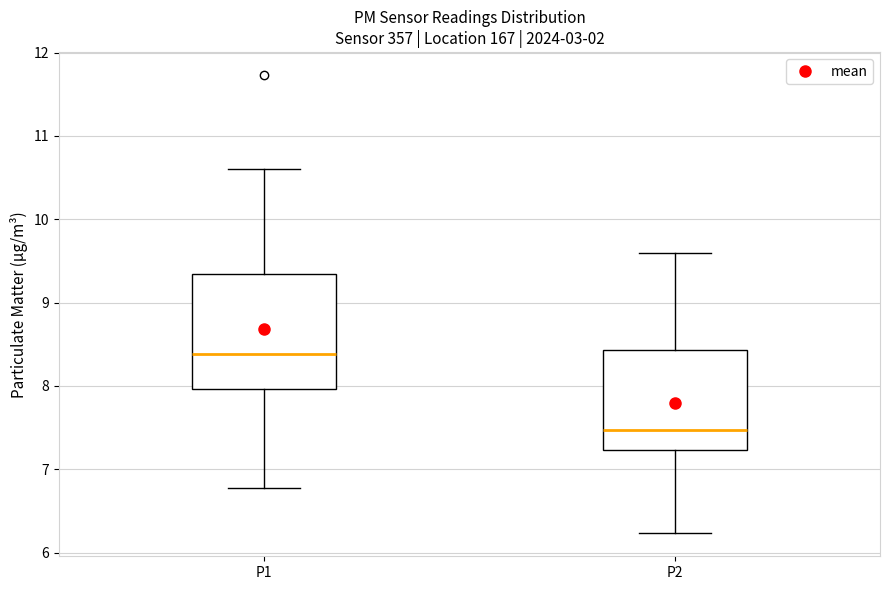

Where does the lower whisker of the box for P2 end on the y-axis? The values are not printed on the chart, so give them approximately, as read against the axis.

6.2